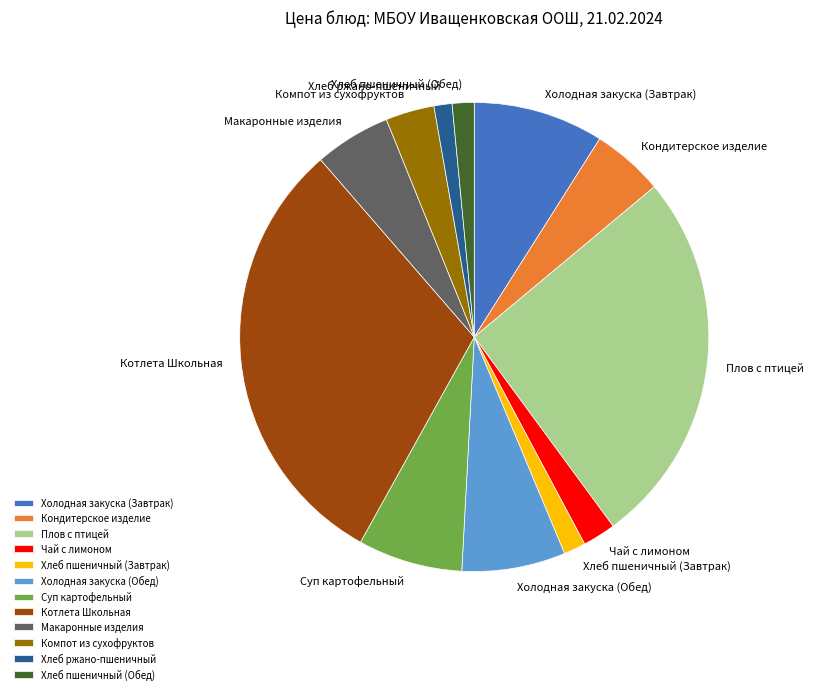

Is it true that Хлеб ржано-пшеничный is 8% of the pie?

False